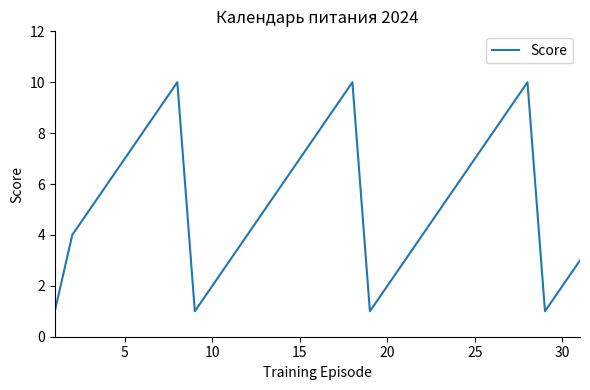

What is the difference between the maximum and minimum values?

9